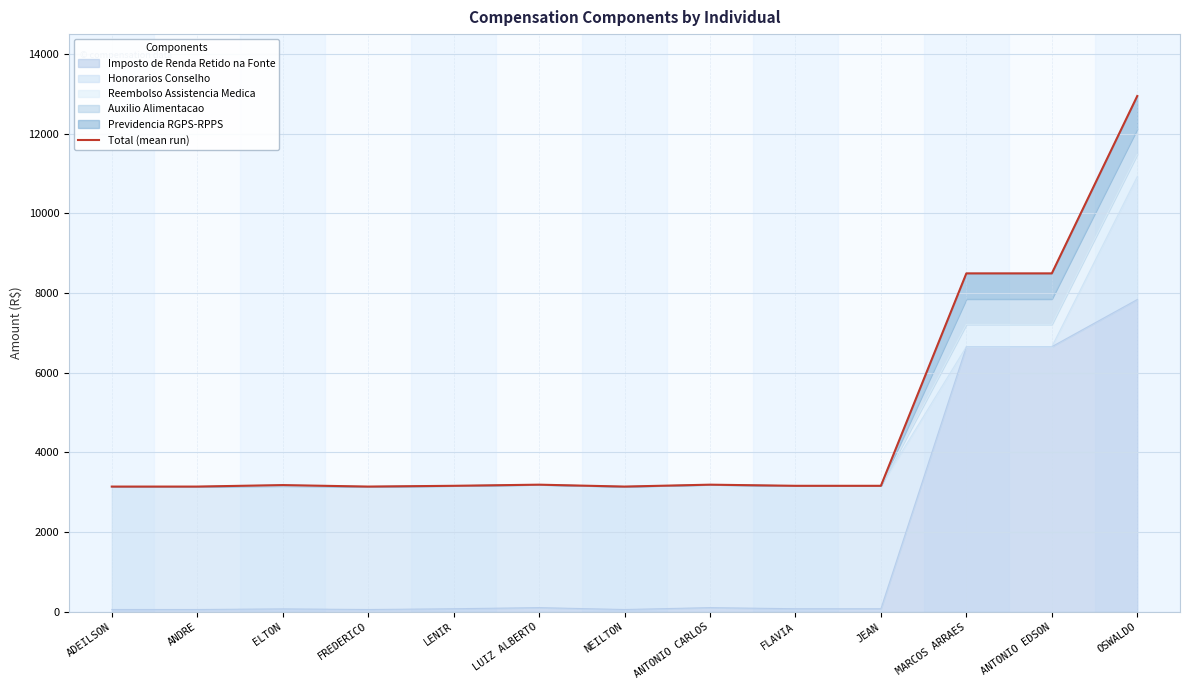

Between JEAN and NEILTON, which is larger?

JEAN